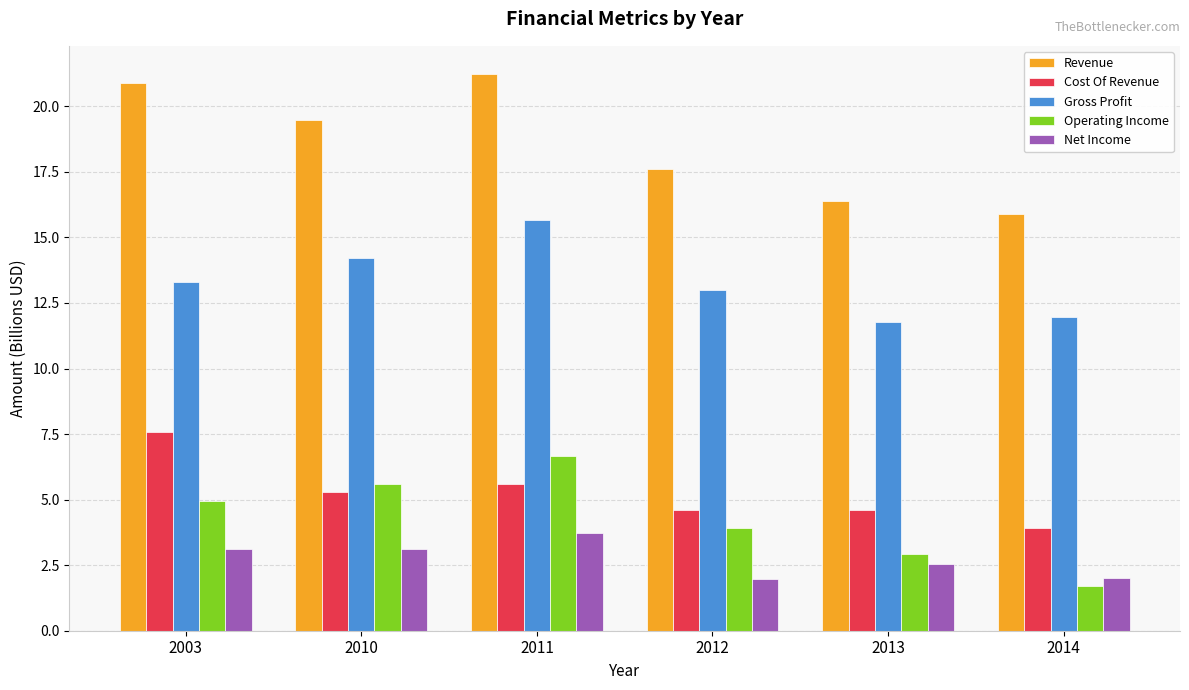

Where is Revenue nearest to the value 18?

2012